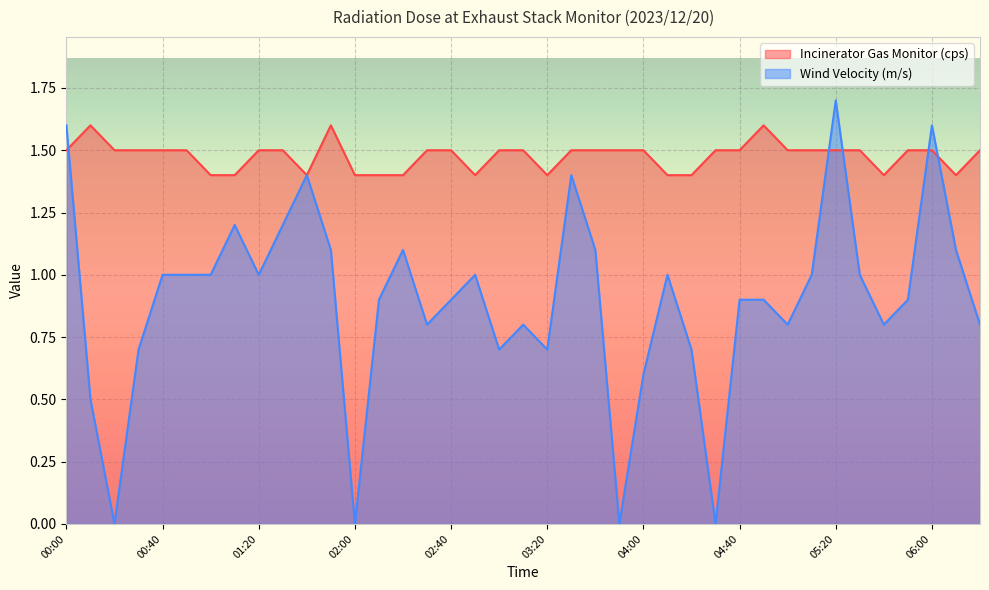

What is the label of the 11th point from the right?

04:40